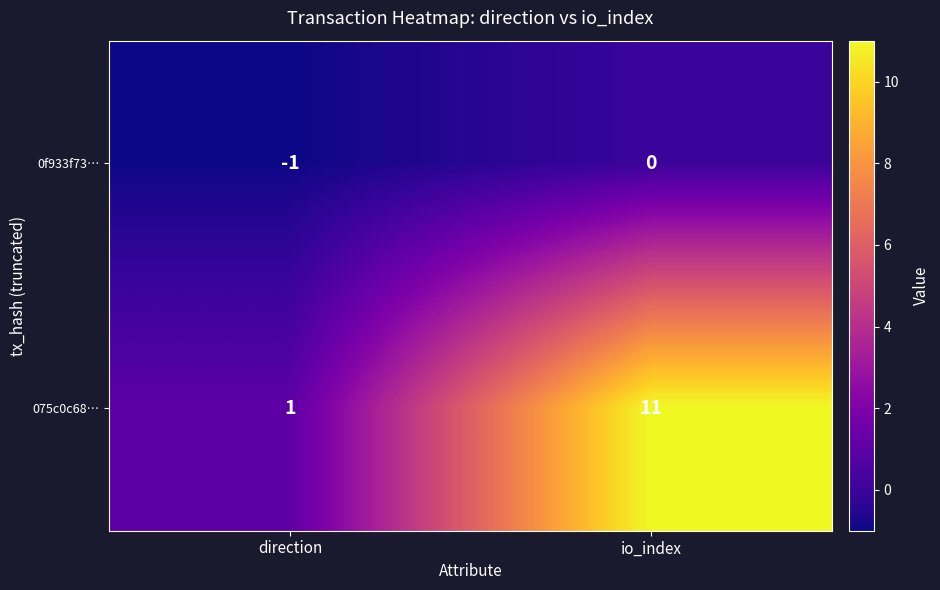

Rank the series by their average value, from highest to lowest.

075c0c68…, 0f933f73…